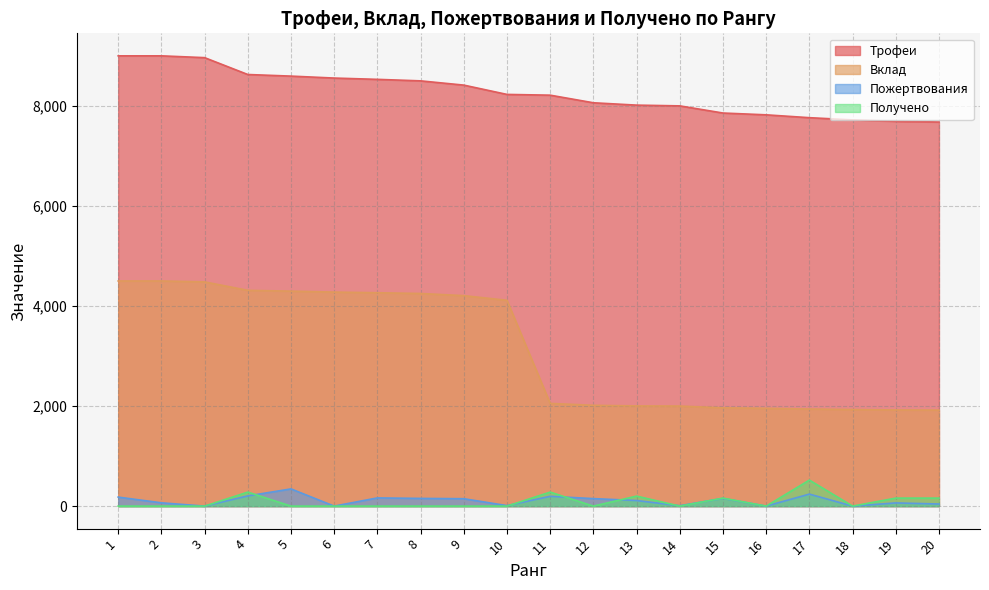

Is it true that Получено equals -274 at 2?

False